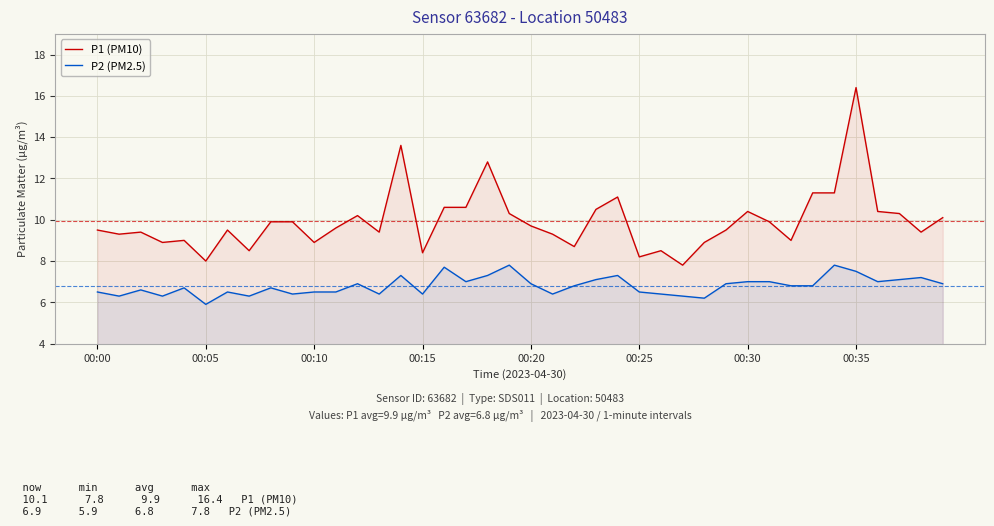

At which category is the sum across all series the highest?

00:35